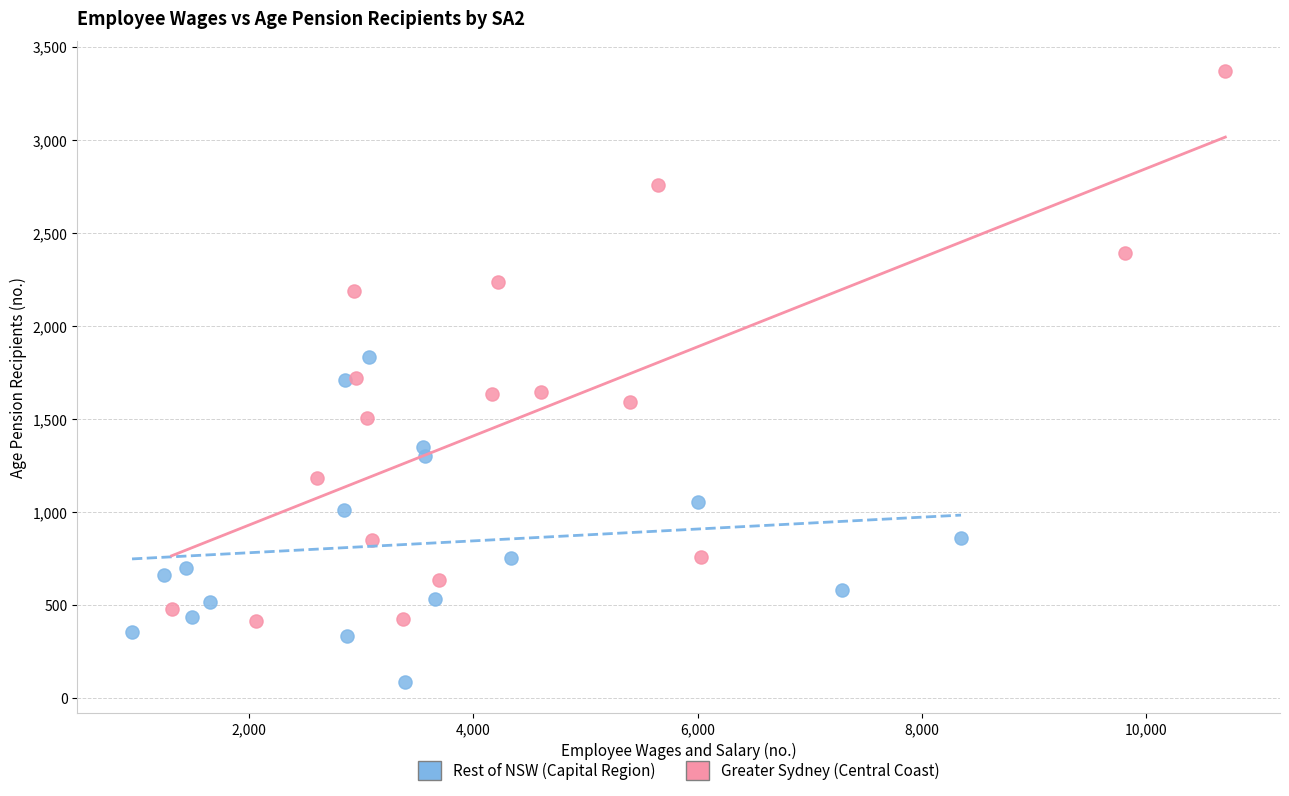

Which series contains the highest Y value?

Greater Sydney (Central Coast)